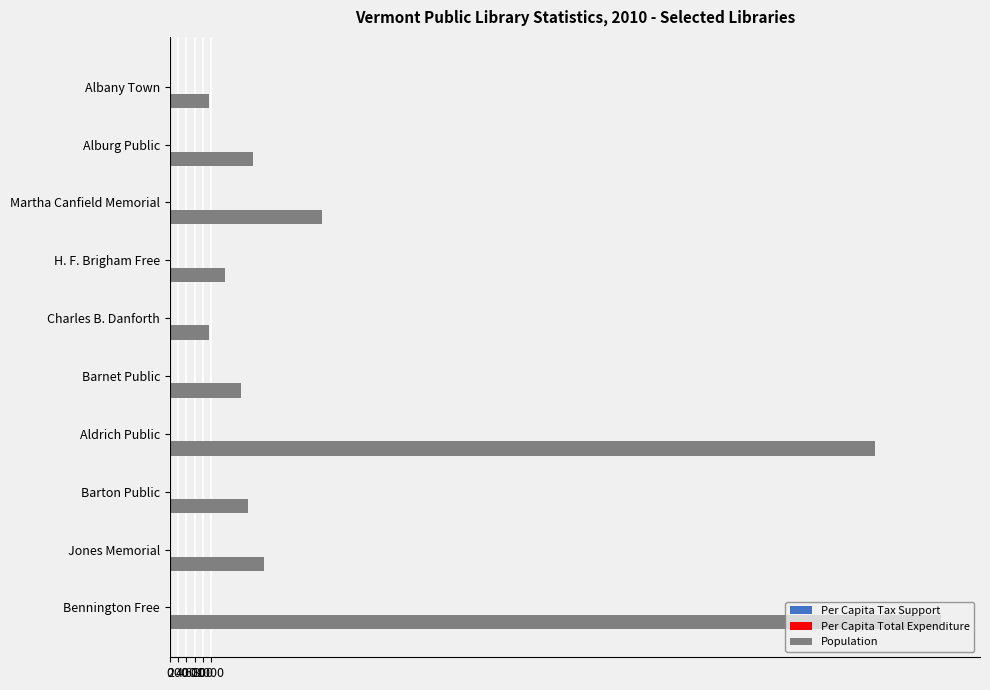

What is the greatest value displayed?

18581.0